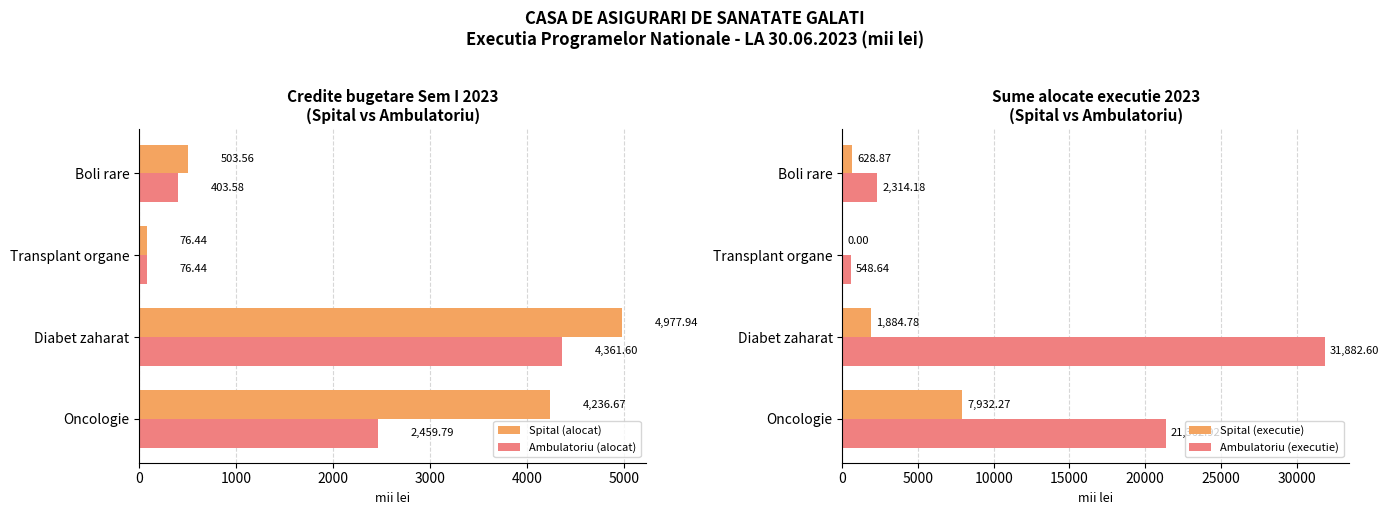

Does the chart contain stacked bars?

No